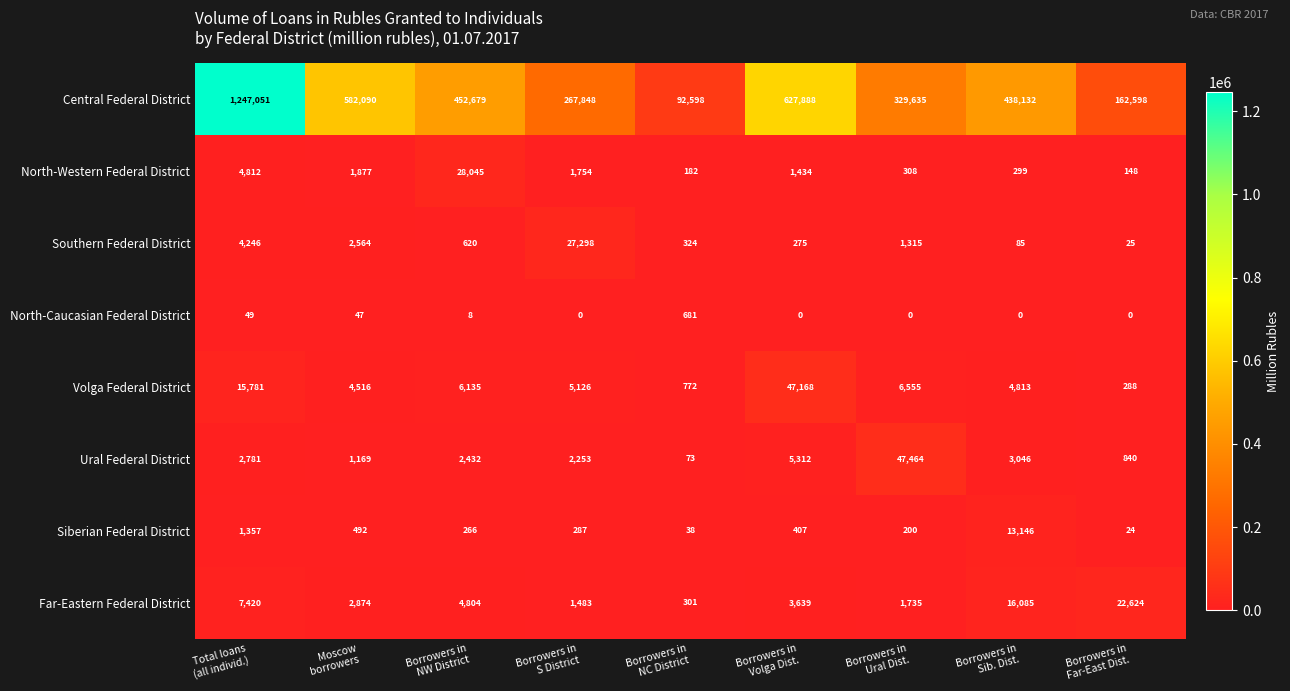

What is the difference between the maximum and second lowest values in the North-Western Federal District series?

27863